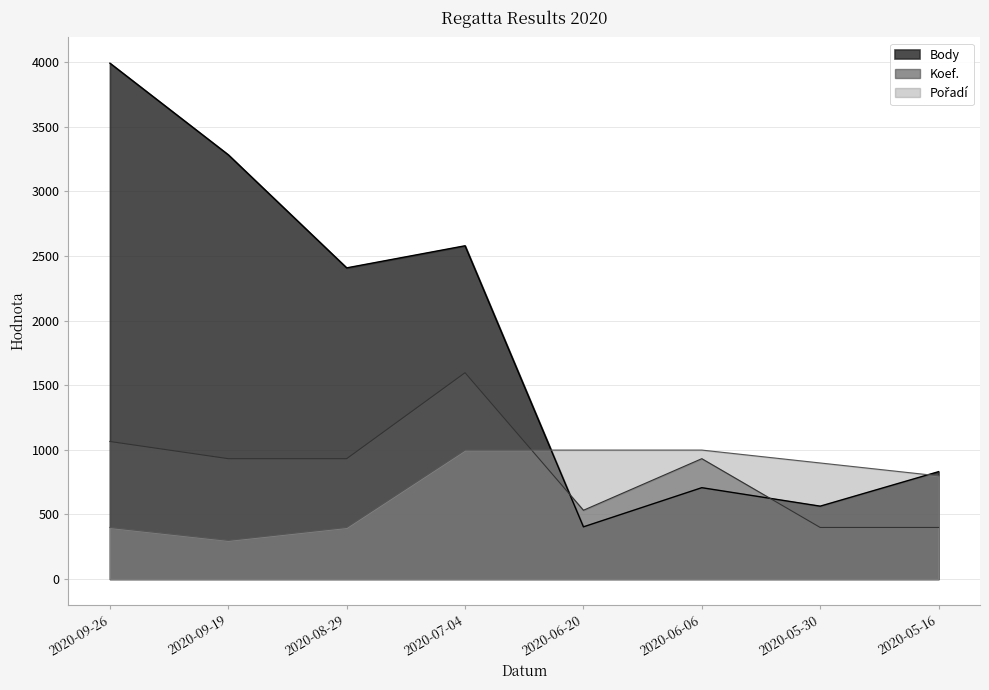

Reading left to right, list all the values displayed in this chart.

Body: 2020-09-26=3992.0	2020-09-19=3283.0	2020-08-29=2408.0	2020-07-04=2579.0	2020-06-20=404.0	2020-06-06=707.0	2020-05-30=564.0	2020-05-16=831.0
Koef.: 2020-09-26=1064.5	2020-09-19=931.5	2020-08-29=931.5	2020-07-04=1596.8	2020-06-20=532.3	2020-06-06=931.5	2020-05-30=399.2	2020-05-16=399.2
Pořadí: 2020-09-26=399.2	2020-09-19=299.4	2020-08-29=399.2	2020-07-04=998.0	2020-06-20=998.0	2020-06-06=998.0	2020-05-30=898.2	2020-05-16=798.4